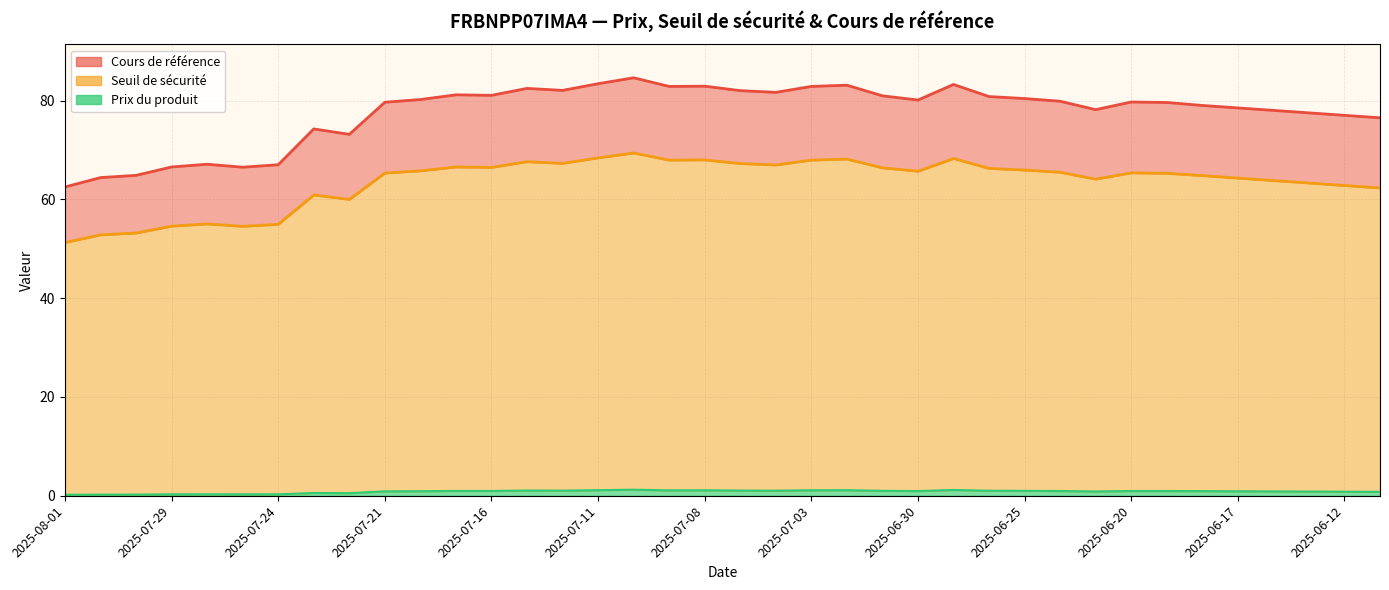

What is the maximum value shown in the chart?

84.6